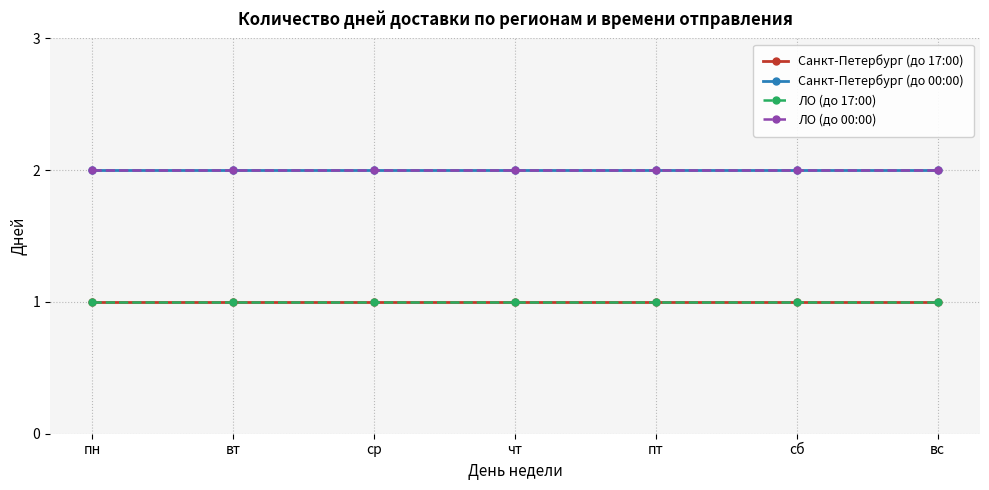

Between ср and вт, which is larger?

ср